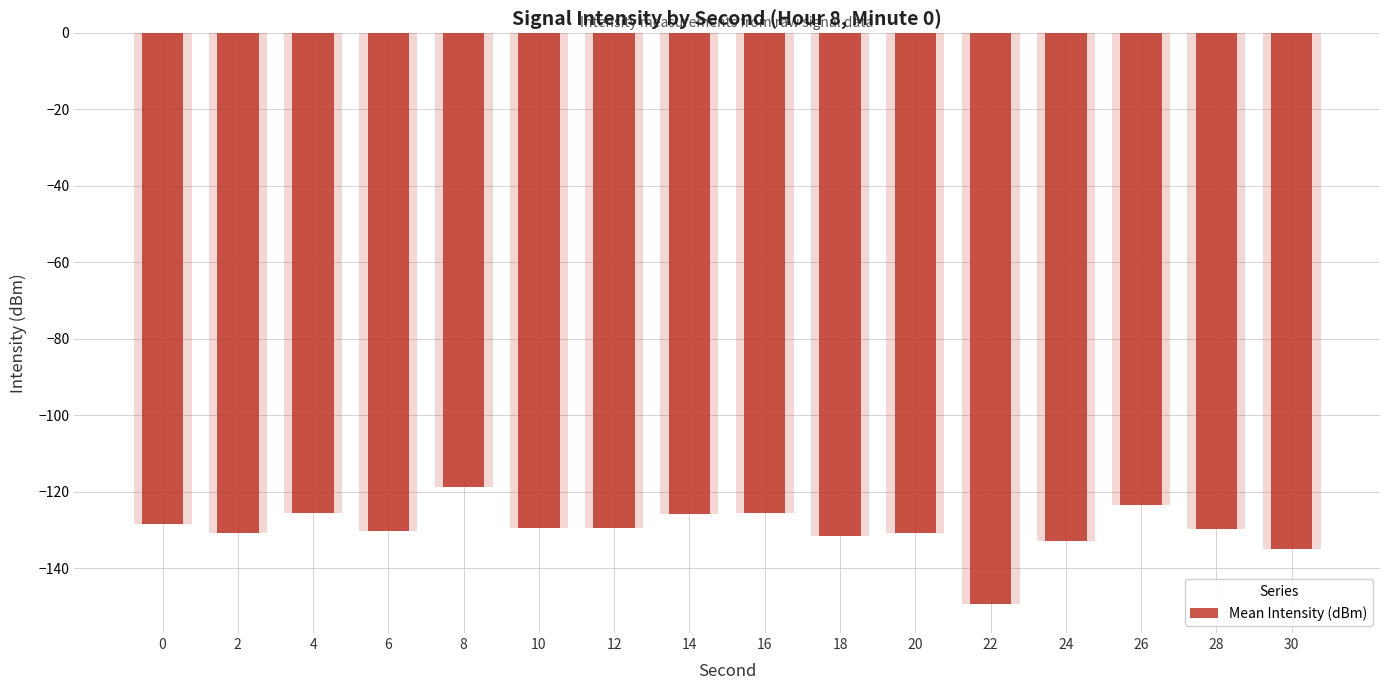

Rank the categories by value from lowest to highest.

22, 30, 24, 18, 20, 2, 6, 28, 10, 12, 0, 14, 4, 16, 26, 8